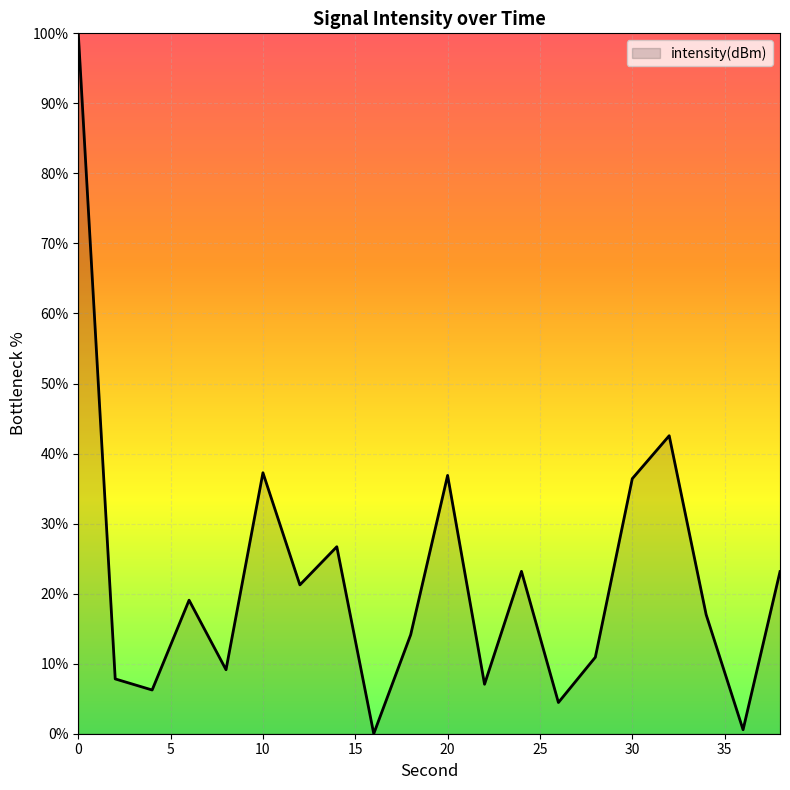

What is the difference between the maximum and minimum values?

100.0